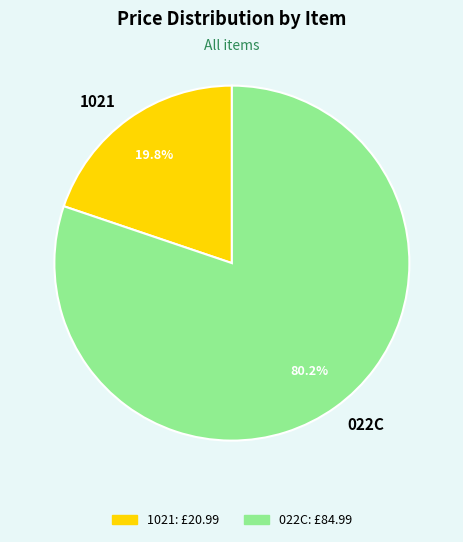

To the nearest percent, what is the average slice percentage?

50%